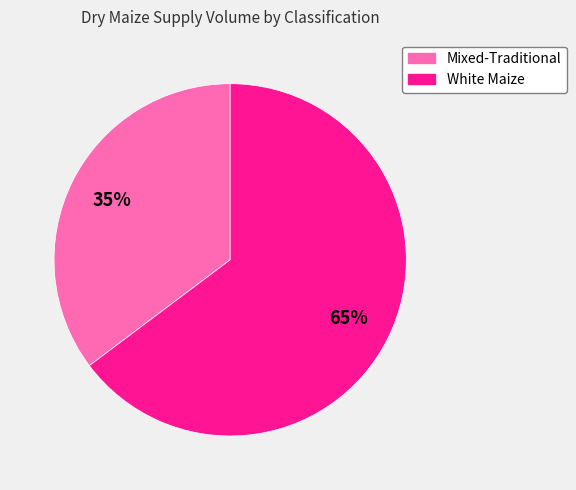

Is there any slice that represents more than half of the pie?

Yes